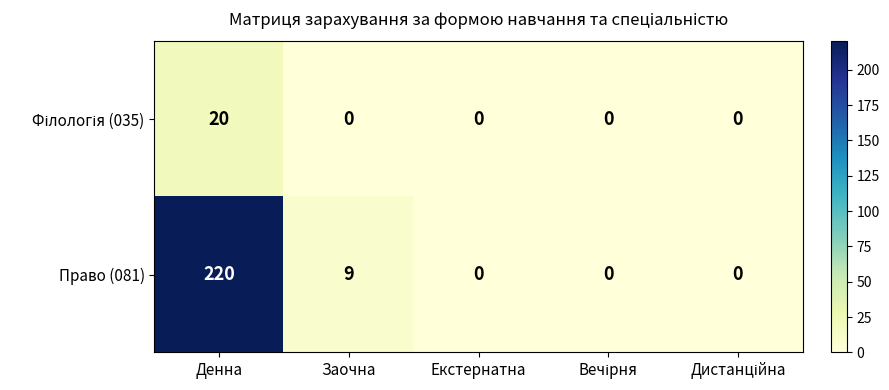

How many values in Право (081) are above zero?

2